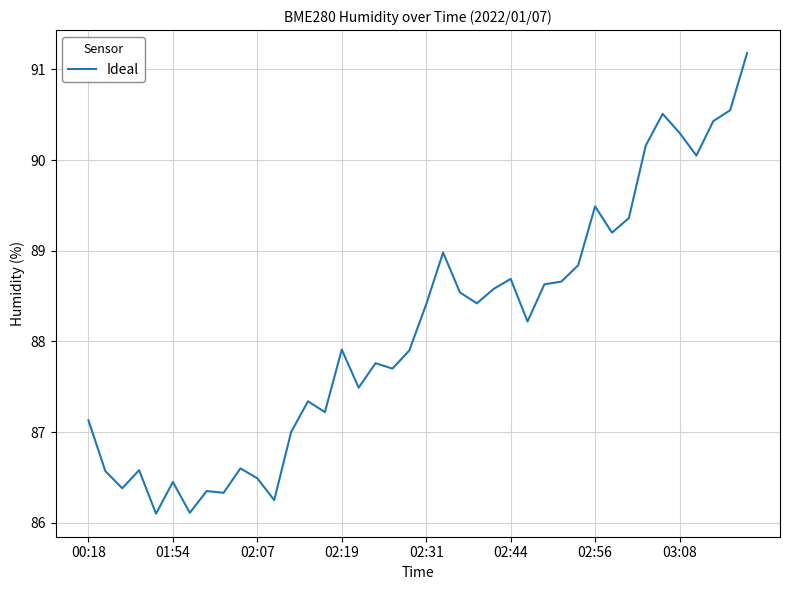

What is the smallest value displayed?

86.1